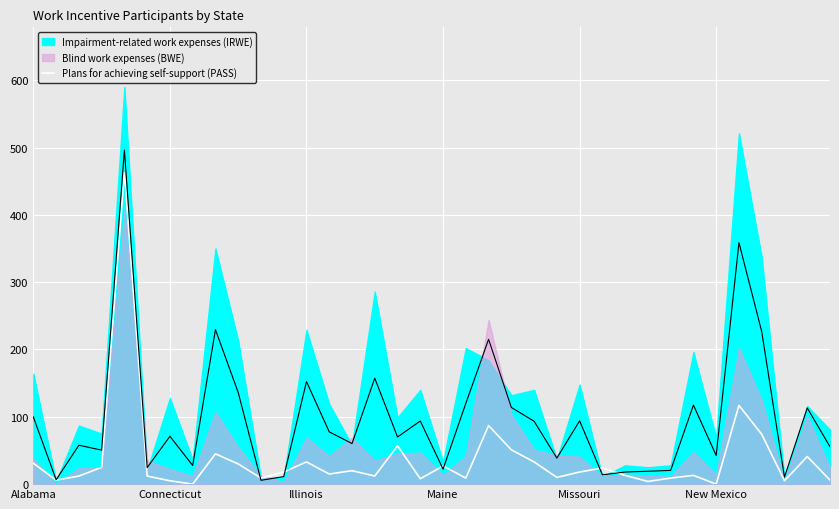

True or false: there are more than 0 points higher than both neighbors.

True